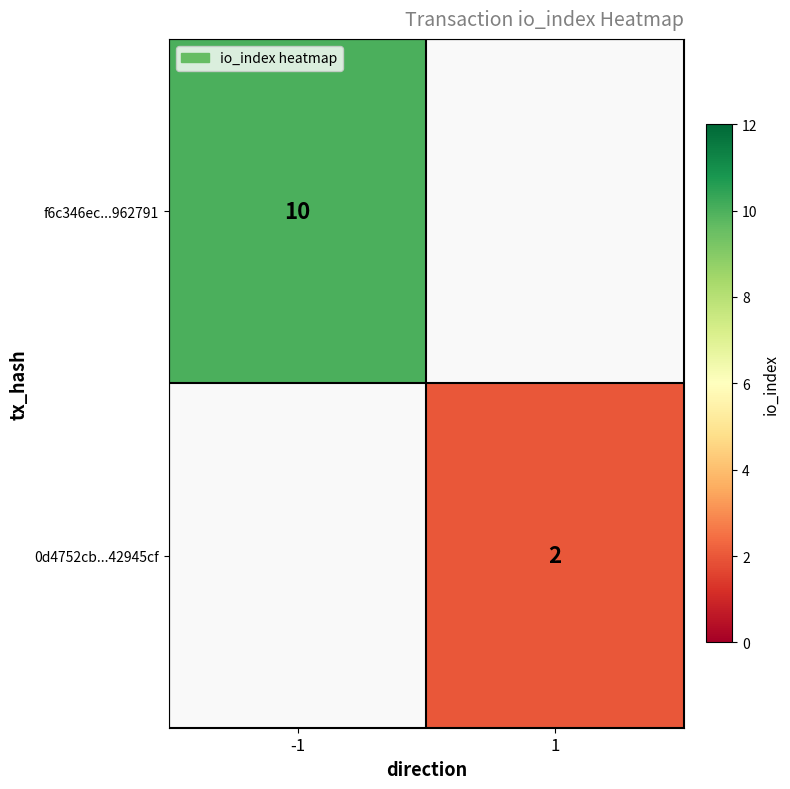

Between 1 and -1, which is larger?

-1